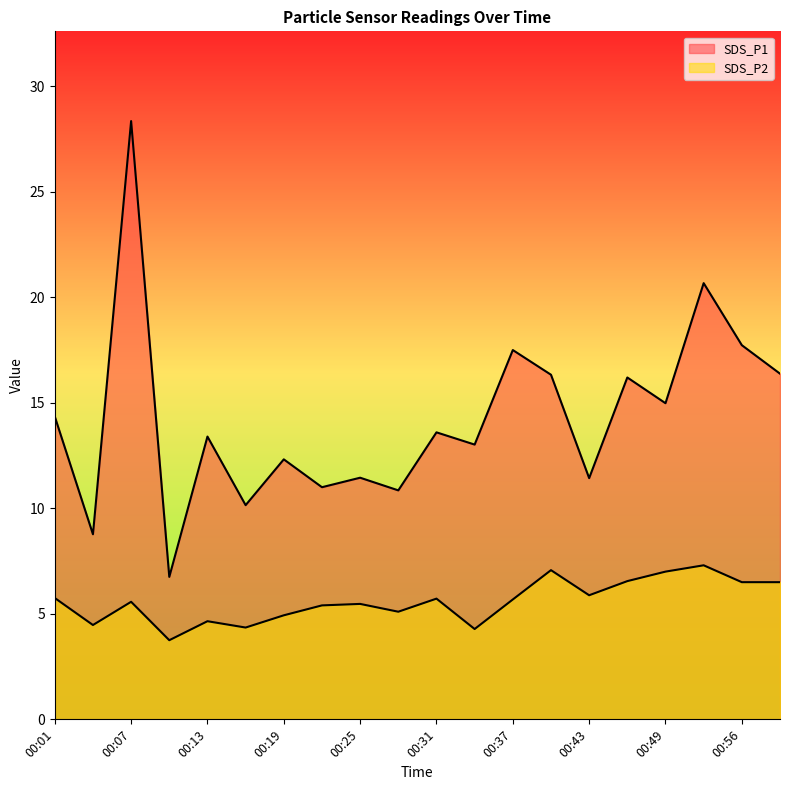

Is the value of SDS_P2 at 00:59 greater than the value of SDS_P1 at 00:53?

No